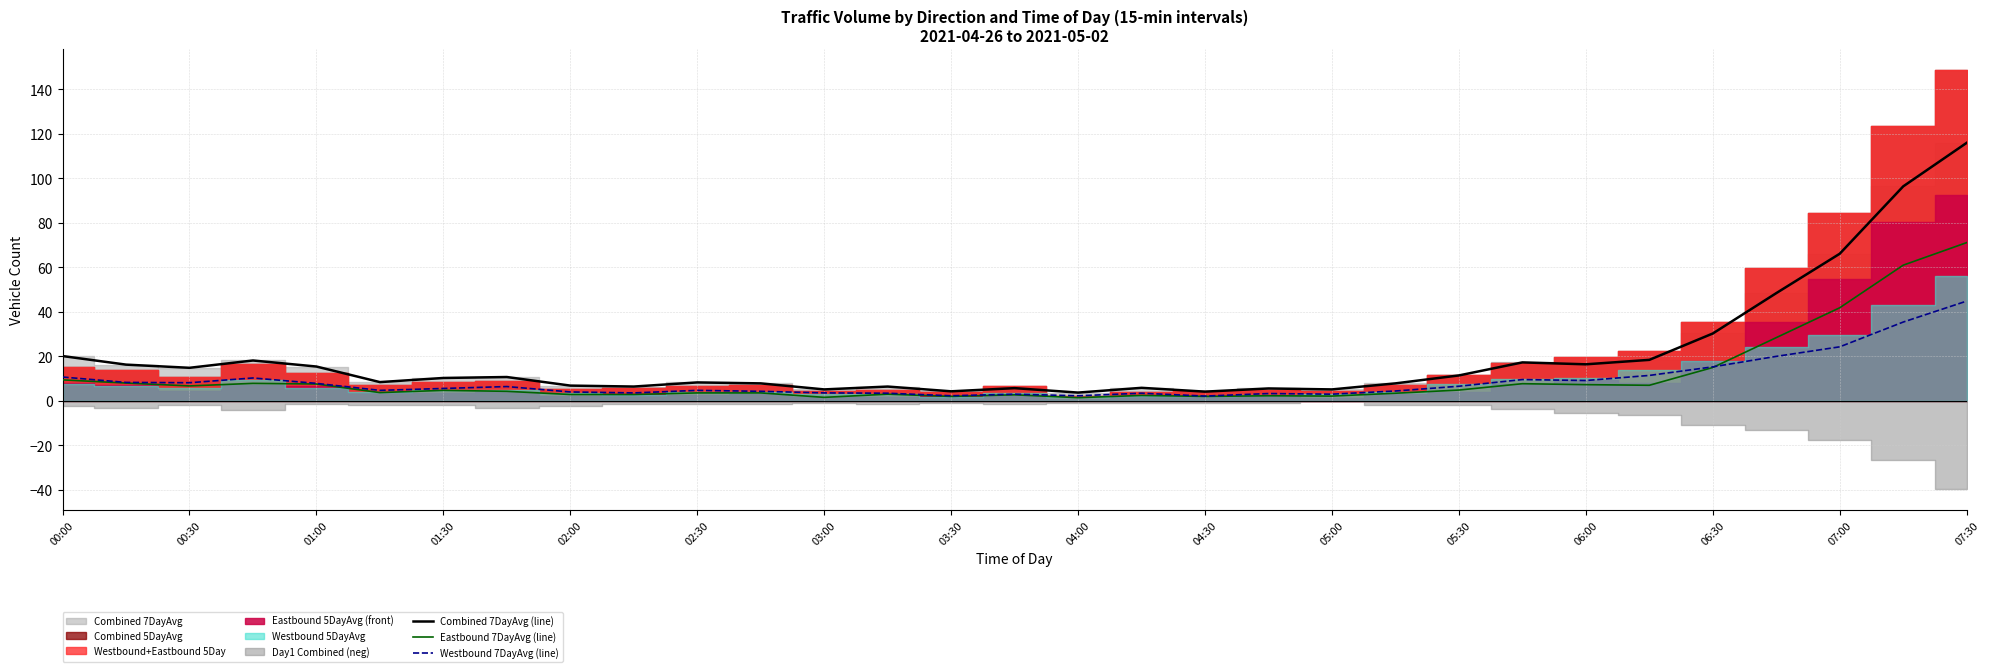

Which series has the widest spread of values?

Combined 7DayAvg (line)